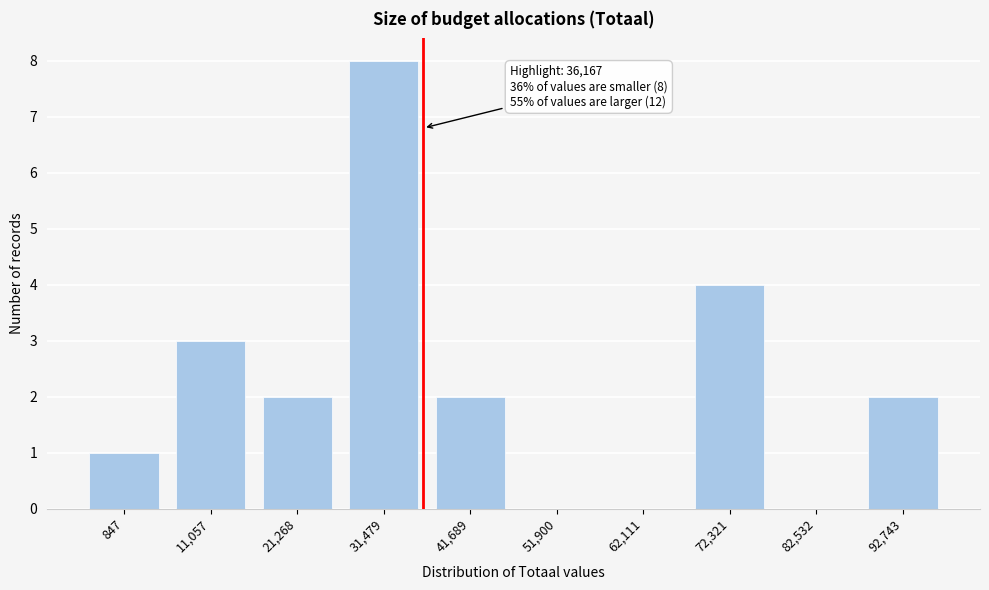

Reading right to left, extract all data points from this chart.

92,743=2	82,532=0	72,321=4	62,111=0	51,900=0	41,689=2	31,479=8	21,268=2	11,057=3	847=1